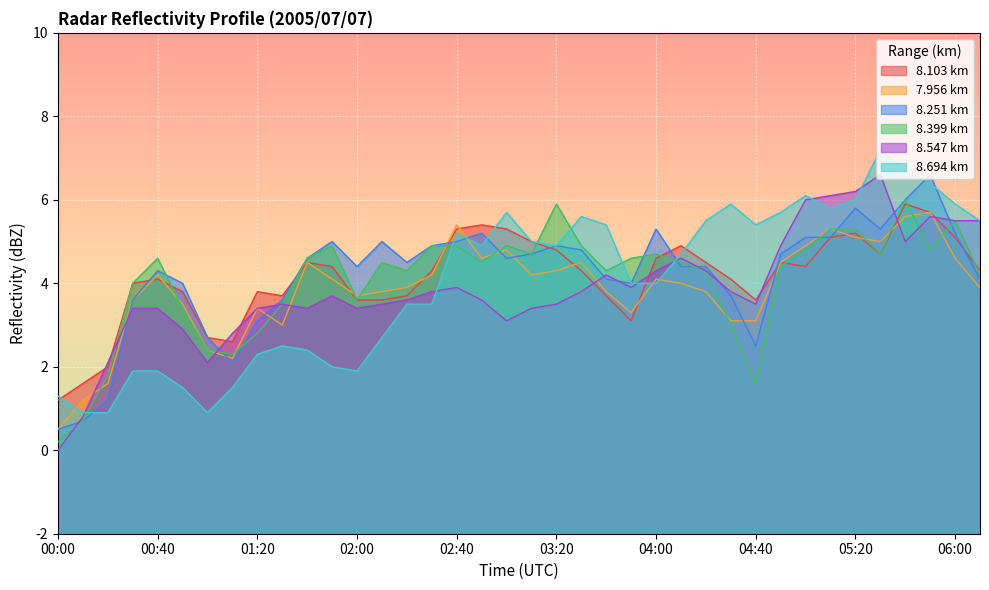

Count the number of data series in this chart.

6